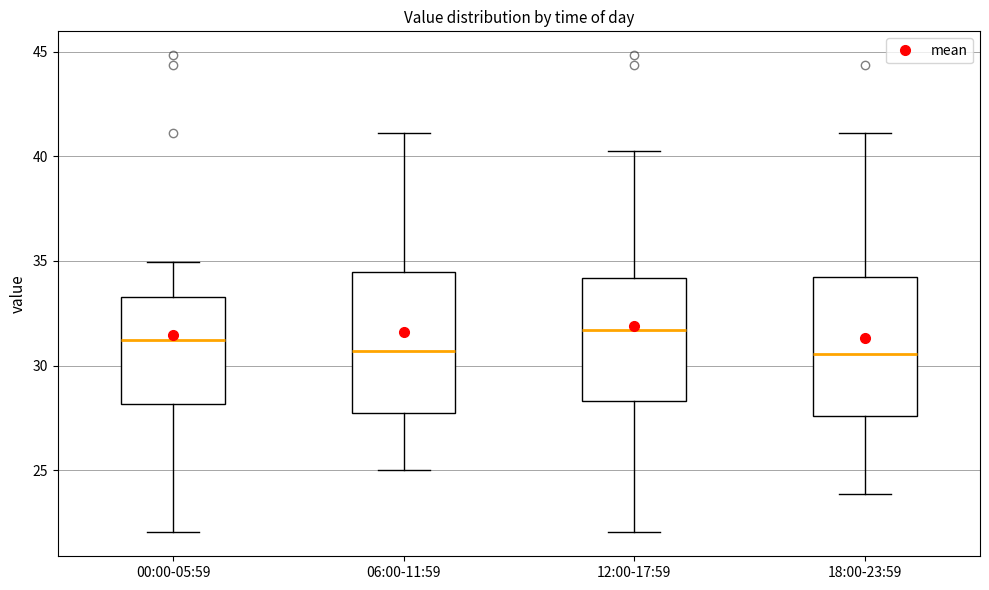

Reading left to right, read every box against the y-axis: the position of its median line, the range the box covers, and the ends of its whiskers. The values are not printed on the chart, so give them approximately, as read against the axis.

00:00-05:59: median 31.0, box 28.0 to 33.5, whiskers 22.0 to 35.0
06:00-11:59: median 30.5, box 28.0 to 34.5, whiskers 25.0 to 41.0
12:00-17:59: median 31.5, box 28.5 to 34.0, whiskers 22.0 to 40.0
18:00-23:59: median 30.5, box 27.5 to 34.0, whiskers 24.0 to 41.0